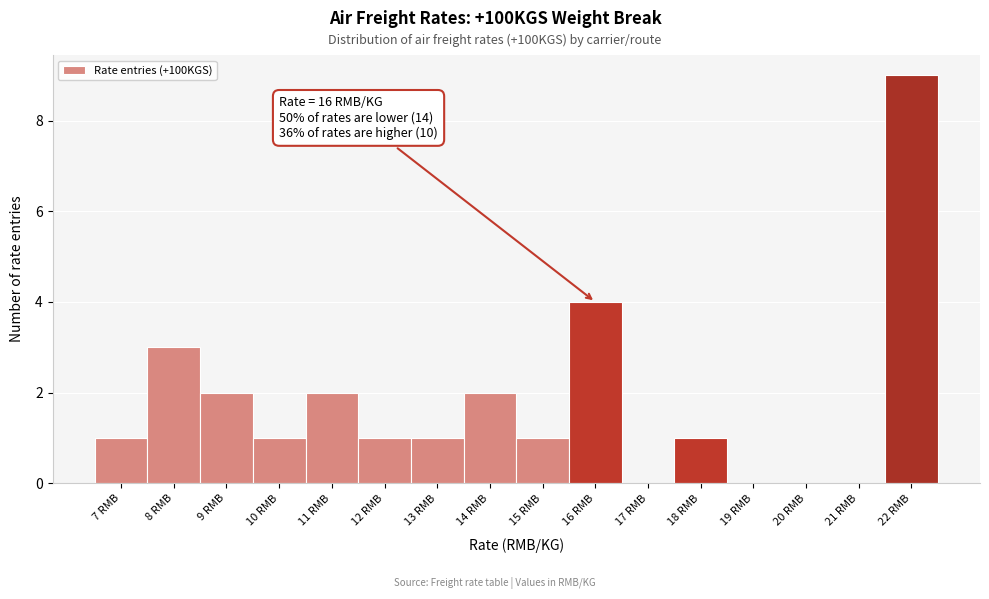

Reading left to right, extract all data points from this chart.

7 RMB=1	8 RMB=3	9 RMB=2	10 RMB=1	11 RMB=2	12 RMB=1	13 RMB=1	14 RMB=2	15 RMB=1	16 RMB=4	17 RMB=0	18 RMB=1	19 RMB=0	20 RMB=0	21 RMB=0	22 RMB=9